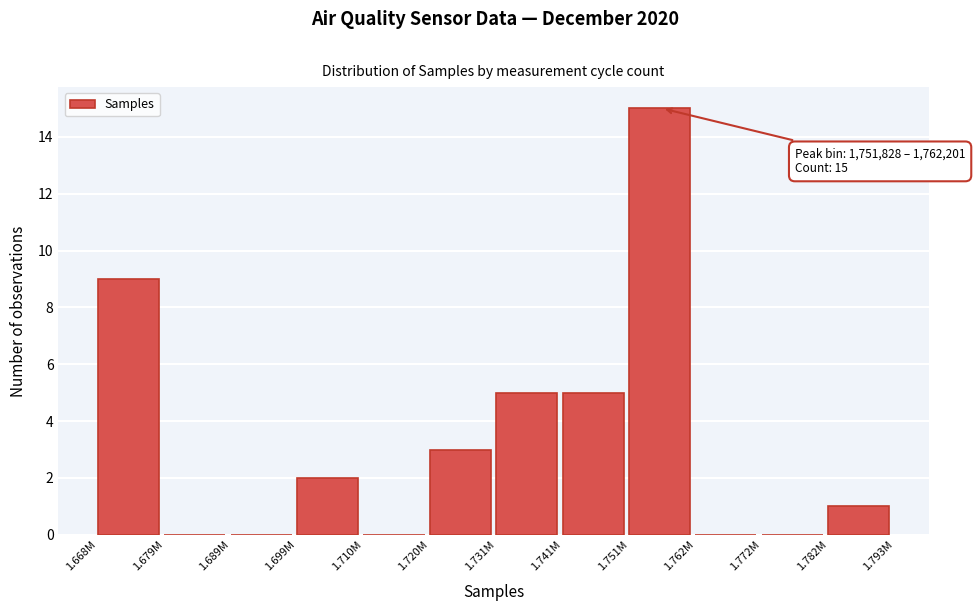

Reading right to left, list all the values displayed in this chart.

1.782M=1	1.772M=0	1.762M=0	1.751M=15	1.741M=5	1.731M=5	1.720M=3	1.710M=0	1.699M=2	1.689M=0	1.679M=0	1.668M=9